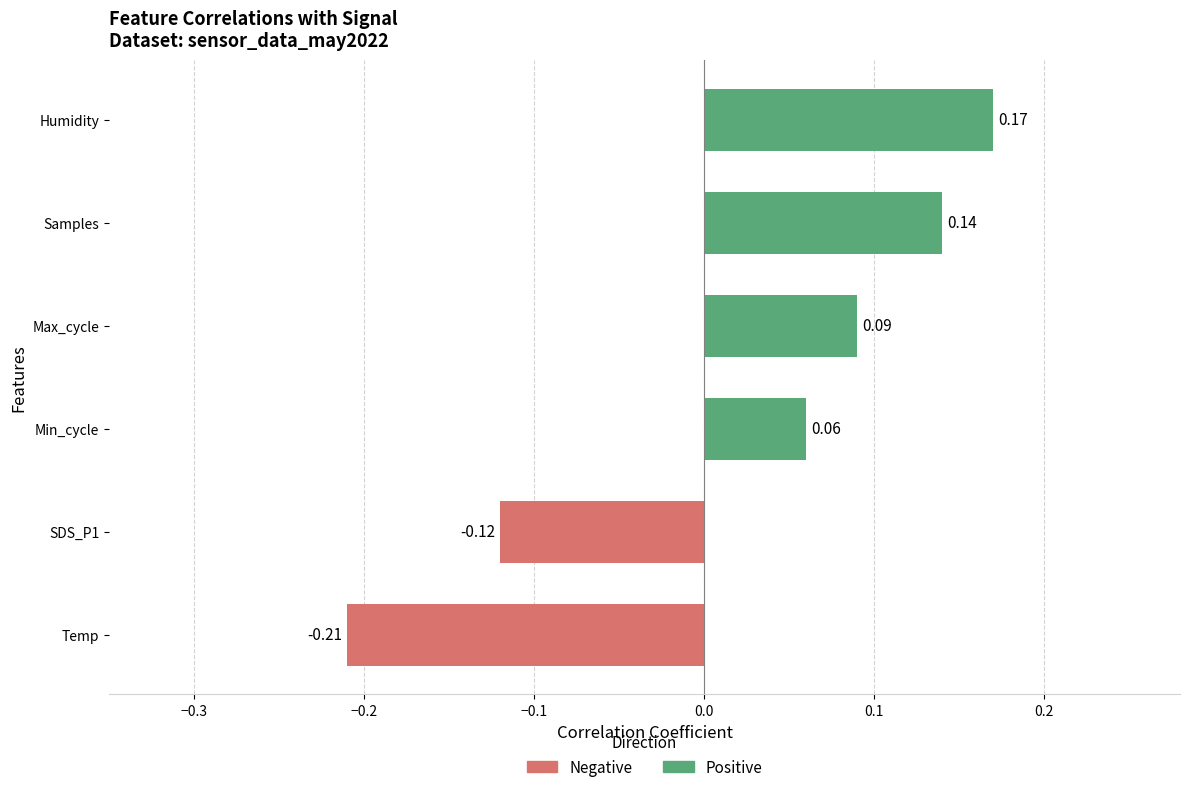

What is the difference between the maximum and second lowest values?

0.3